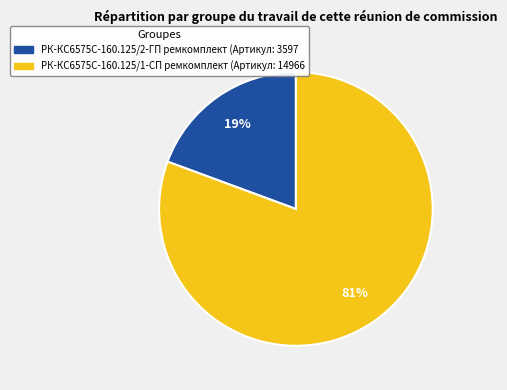

To the nearest percent, what portion does РК-КС6575С-160.125/1-СП ремкомплект represent?

81%